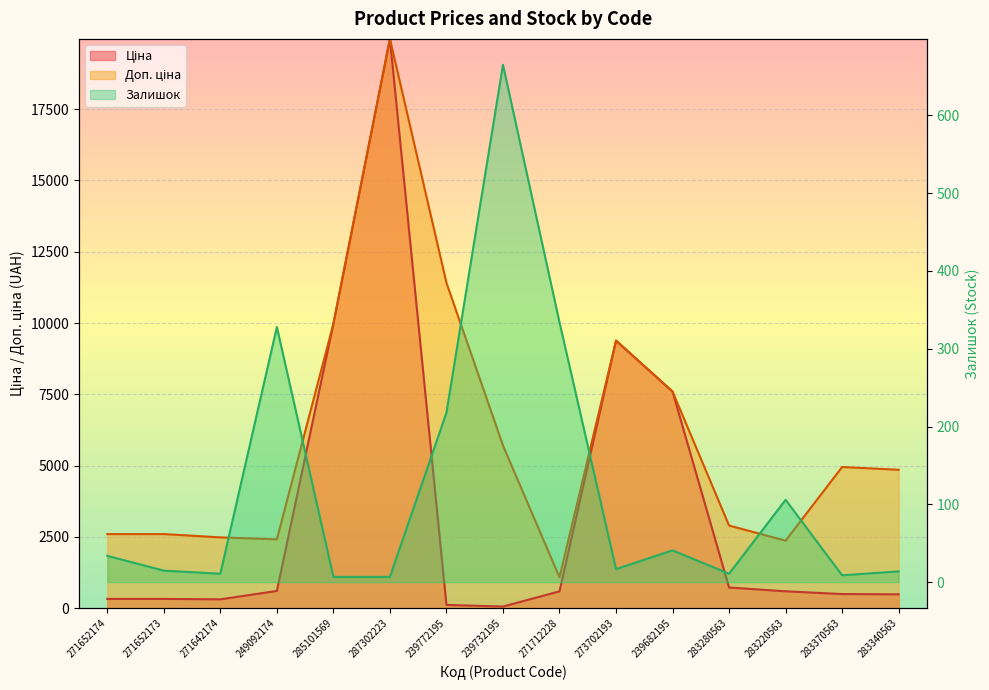

How many data points in Доп. ціна are less than 4853?

7